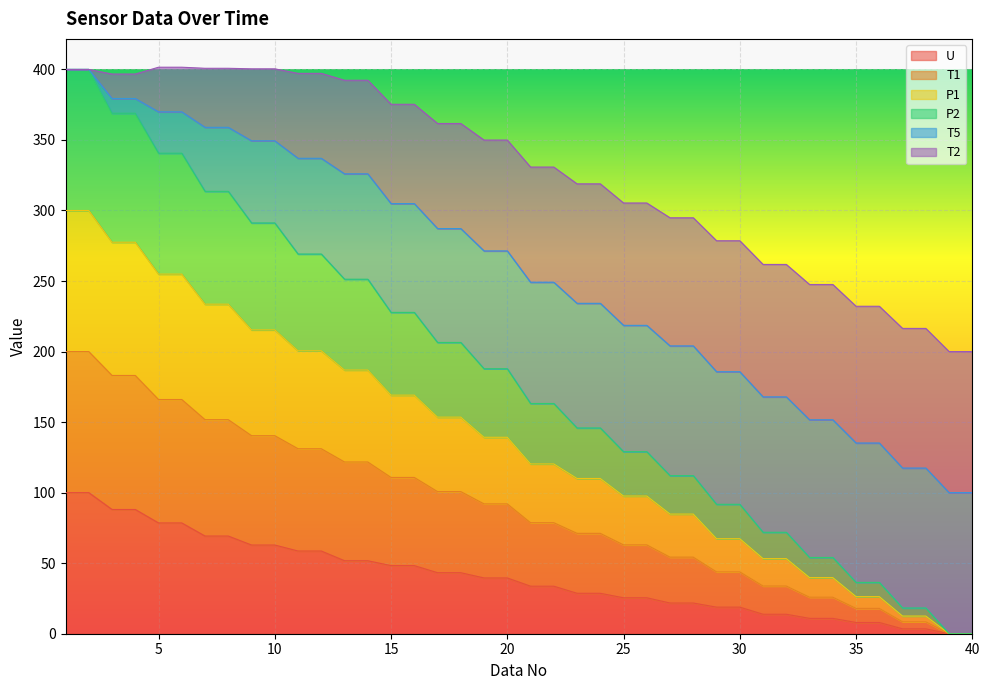

What is the maximum value for U?

100.0